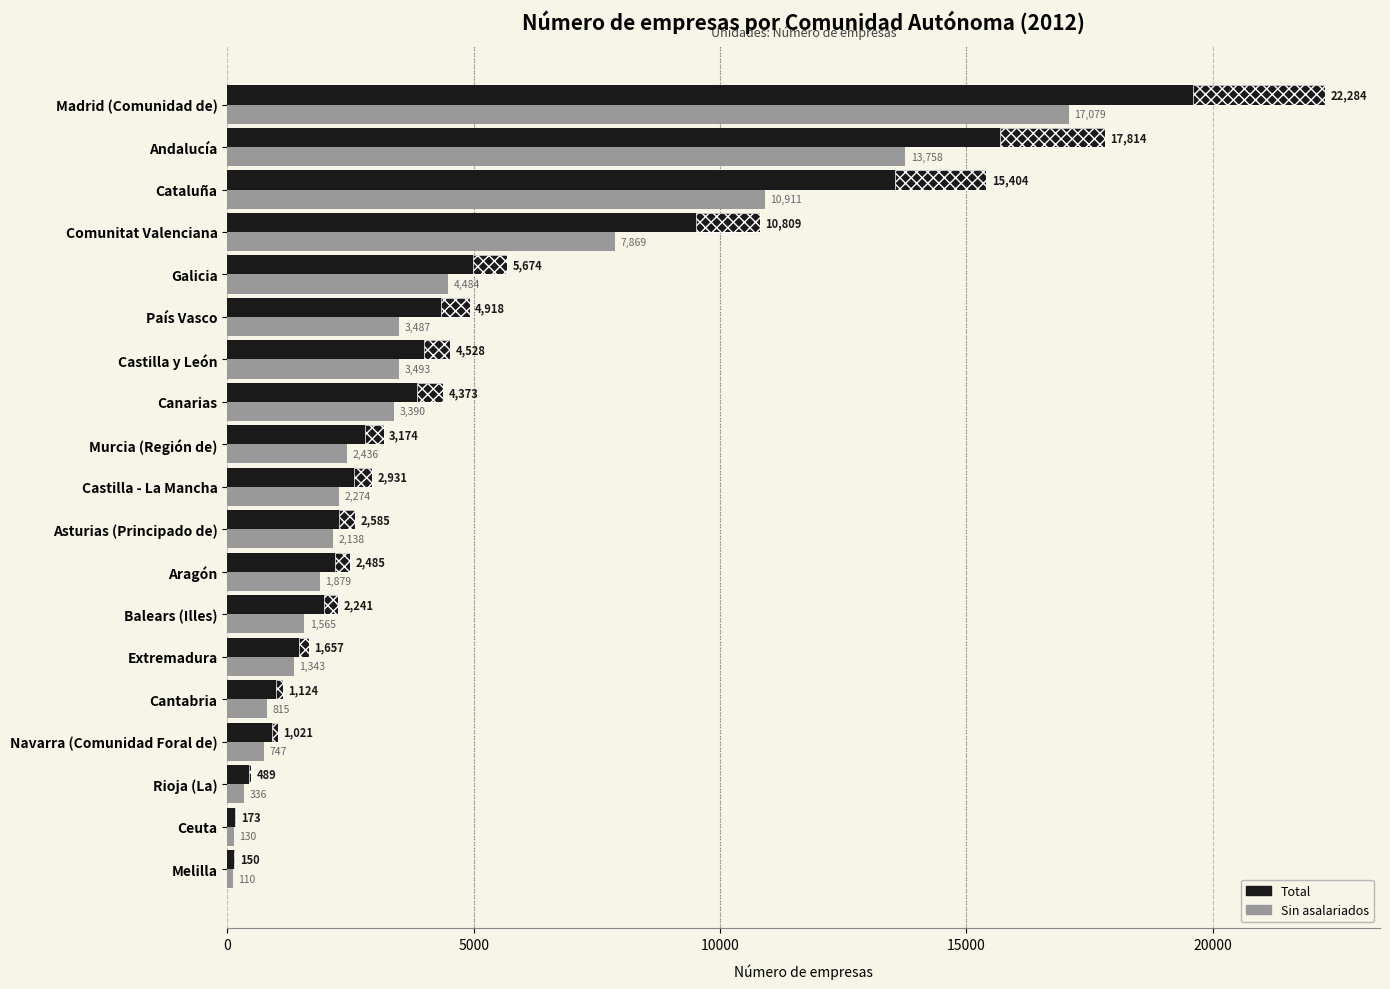

The Sin asalariados series shows 13758 at Andalucía. True or false?

True